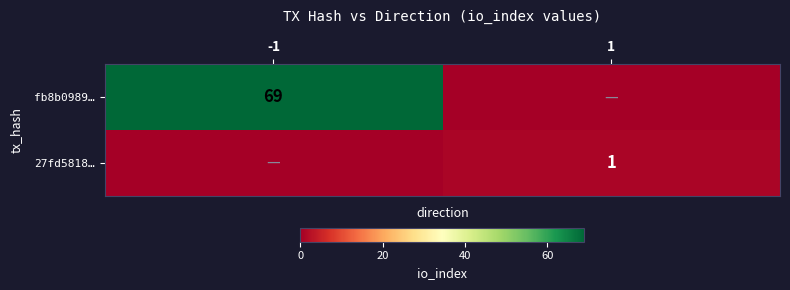

True or false: fb8b0989… has a value of 47 at -1.

False